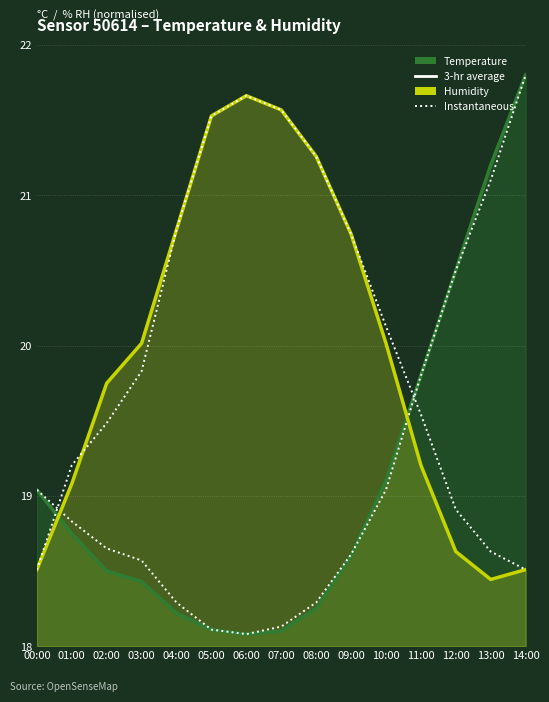

List the series in order of their peak value, highest first.

Temperature – 3-hr average, Temperature – instantaneous, Humidity – 3-hr average, Humidity – instantaneous